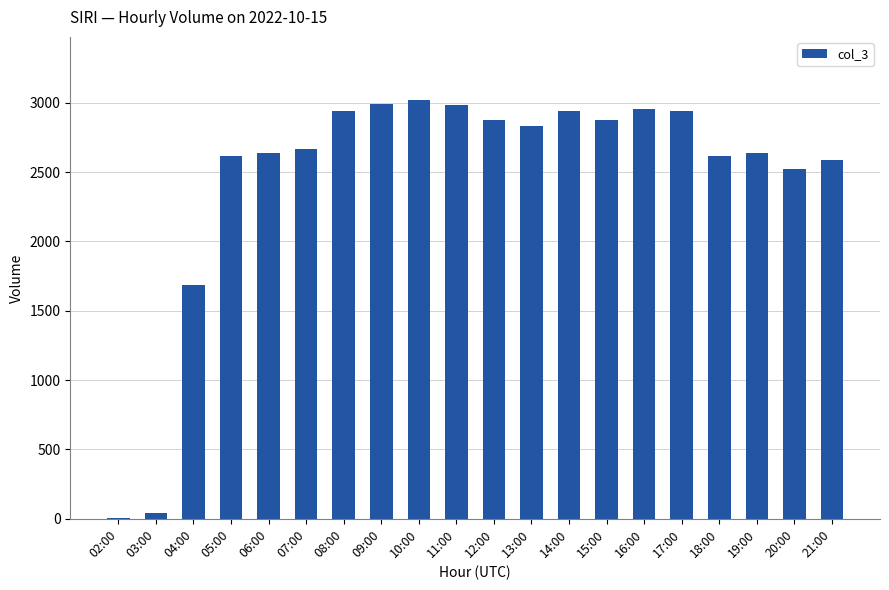

What is the average value?

2469